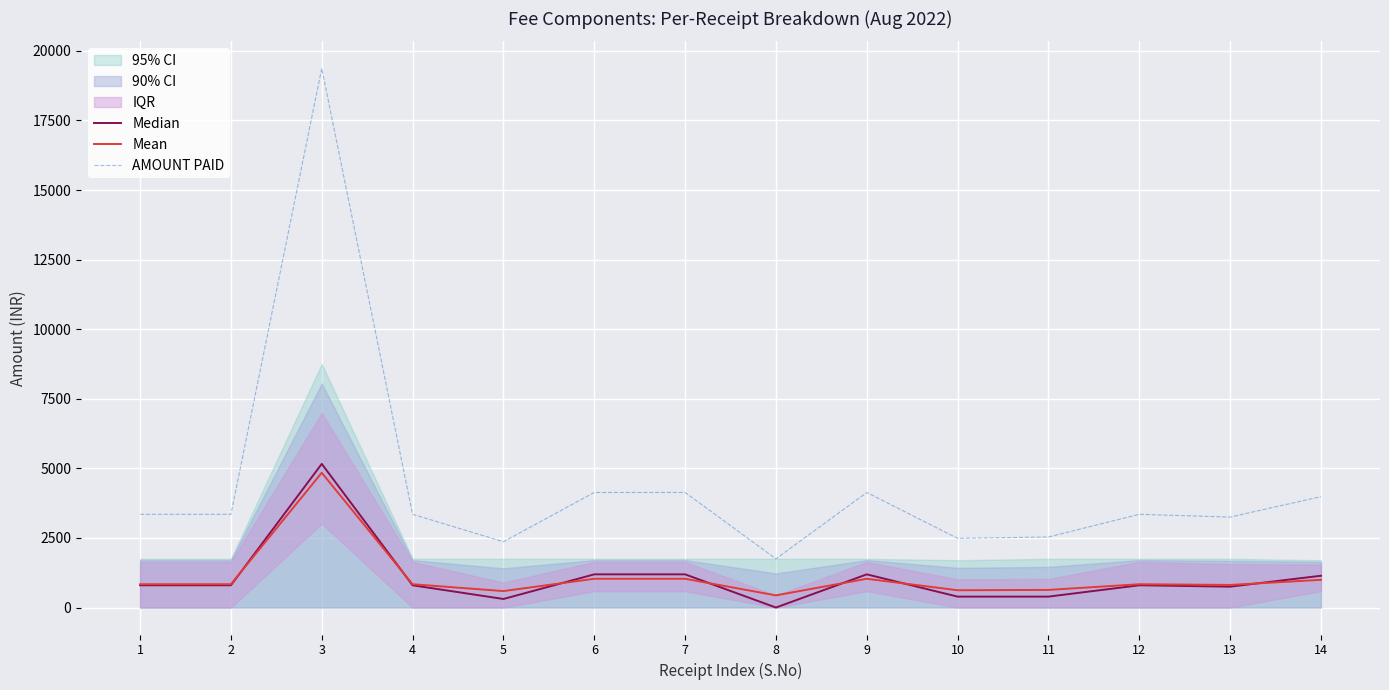

Reading left to right, what are all the values shown in this chart?

Median: 1=800.0	2=800.0	3=5162.5	4=800.0	5=307.5	6=1192.5	7=1192.5	8=0.0	9=1192.5	10=392.5	11=392.5	12=800.0	13=750.0	14=1142.5
Mean: 1=837.5	2=837.5	3=4843.8	4=837.5	5=591.2	6=1033.8	7=1033.8	8=437.5	9=1033.8	10=621.2	11=633.8	12=837.5	13=812.5	14=996.2
AMOUNT PAID: 1=3350.0	2=3350.0	3=19375.0	4=3350.0	5=2365.0	6=4135.0	7=4135.0	8=1750.0	9=4135.0	10=2485.0	11=2535.0	12=3350.0	13=3250.0	14=3985.0